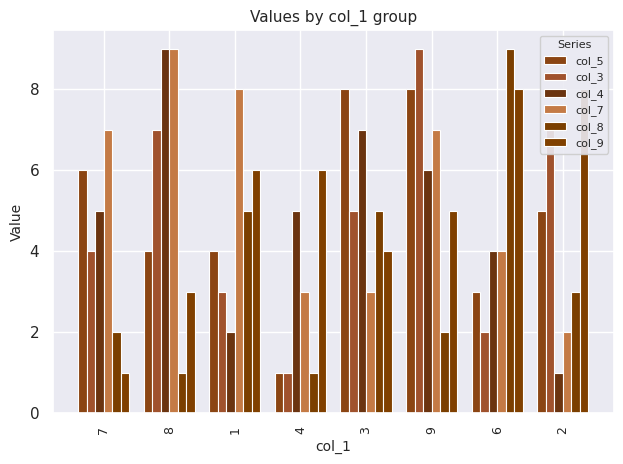

Count the number of categories in the chart.

8